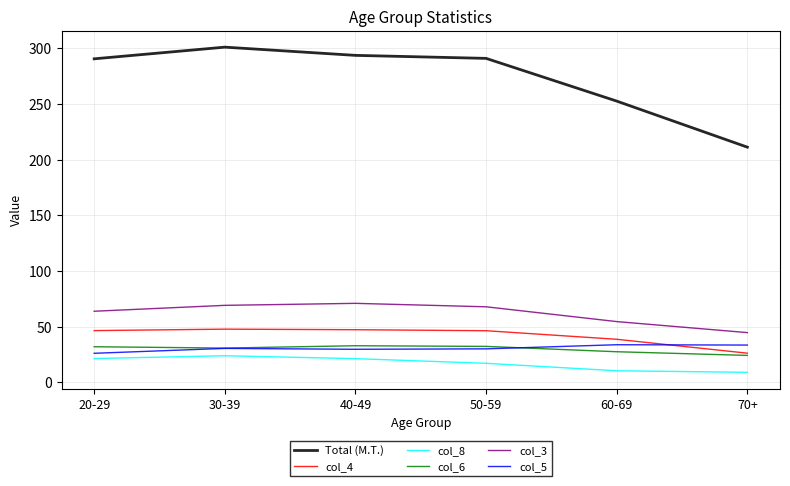

The value of Total (M.T.) at 70+ is 65.8. True or false?

False